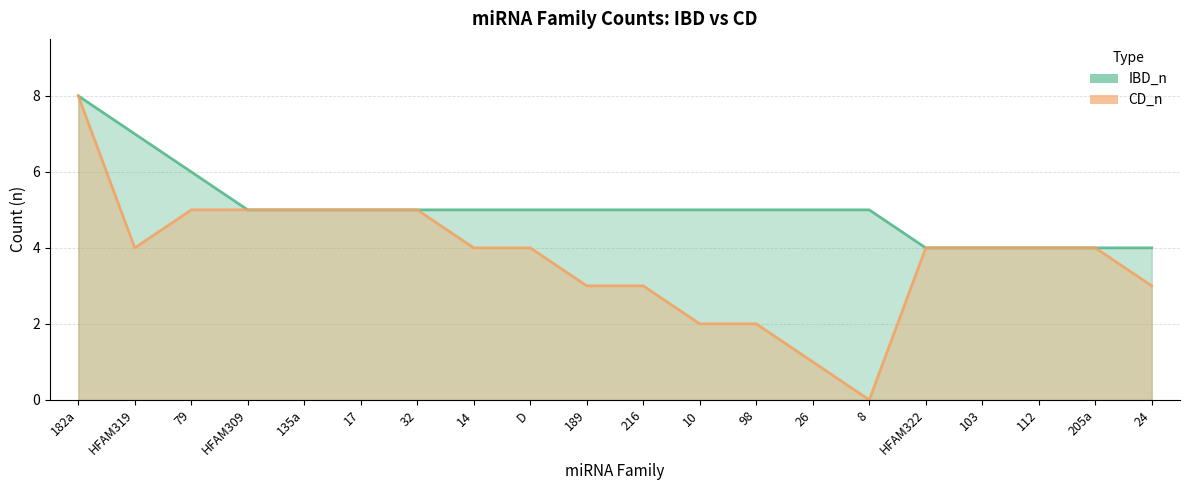

At which label does CD_n reach its minimum?

8